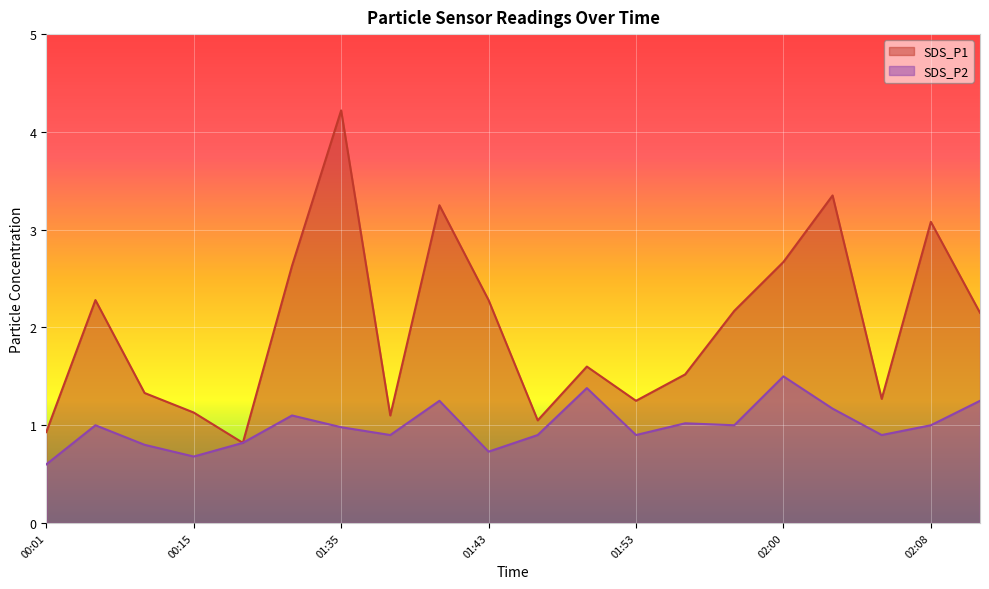

List the series in order of their overall mean, lowest first.

SDS_P2, SDS_P1